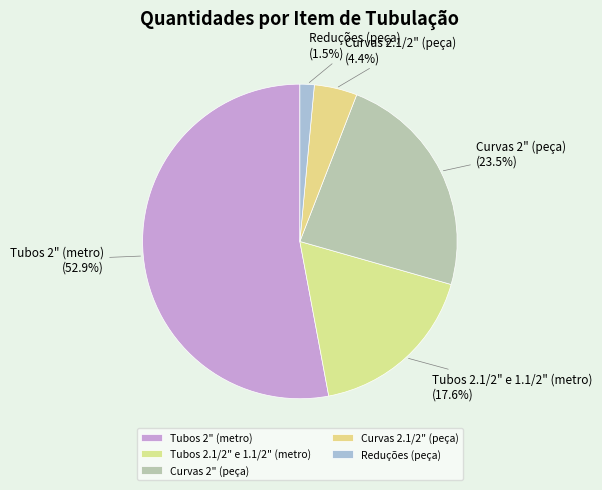

Which category accounts for the majority?

Tubos 2" (metro)